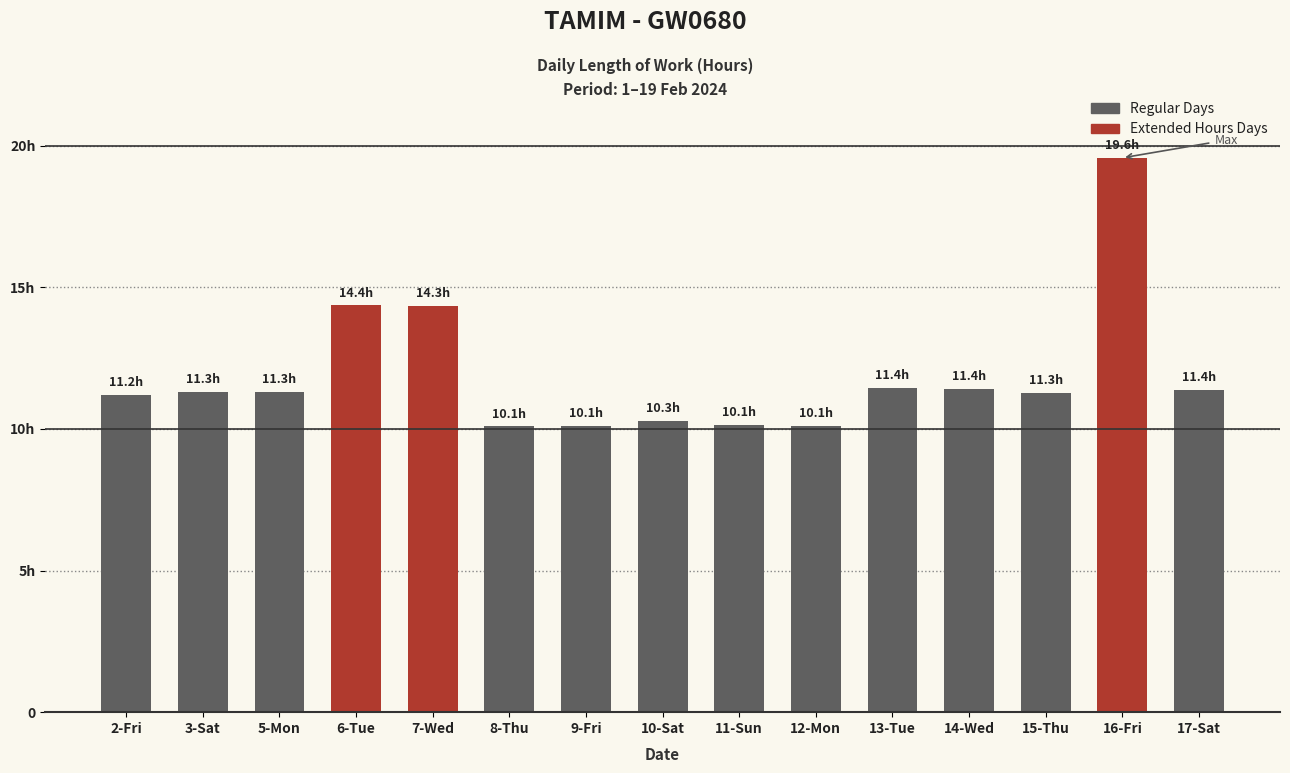

Rank the categories by value from lowest to highest.

8-Thu, 9-Fri, 12-Mon, 11-Sun, 10-Sat, 2-Fri, 15-Thu, 3-Sat, 5-Mon, 17-Sat, 14-Wed, 13-Tue, 7-Wed, 6-Tue, 16-Fri